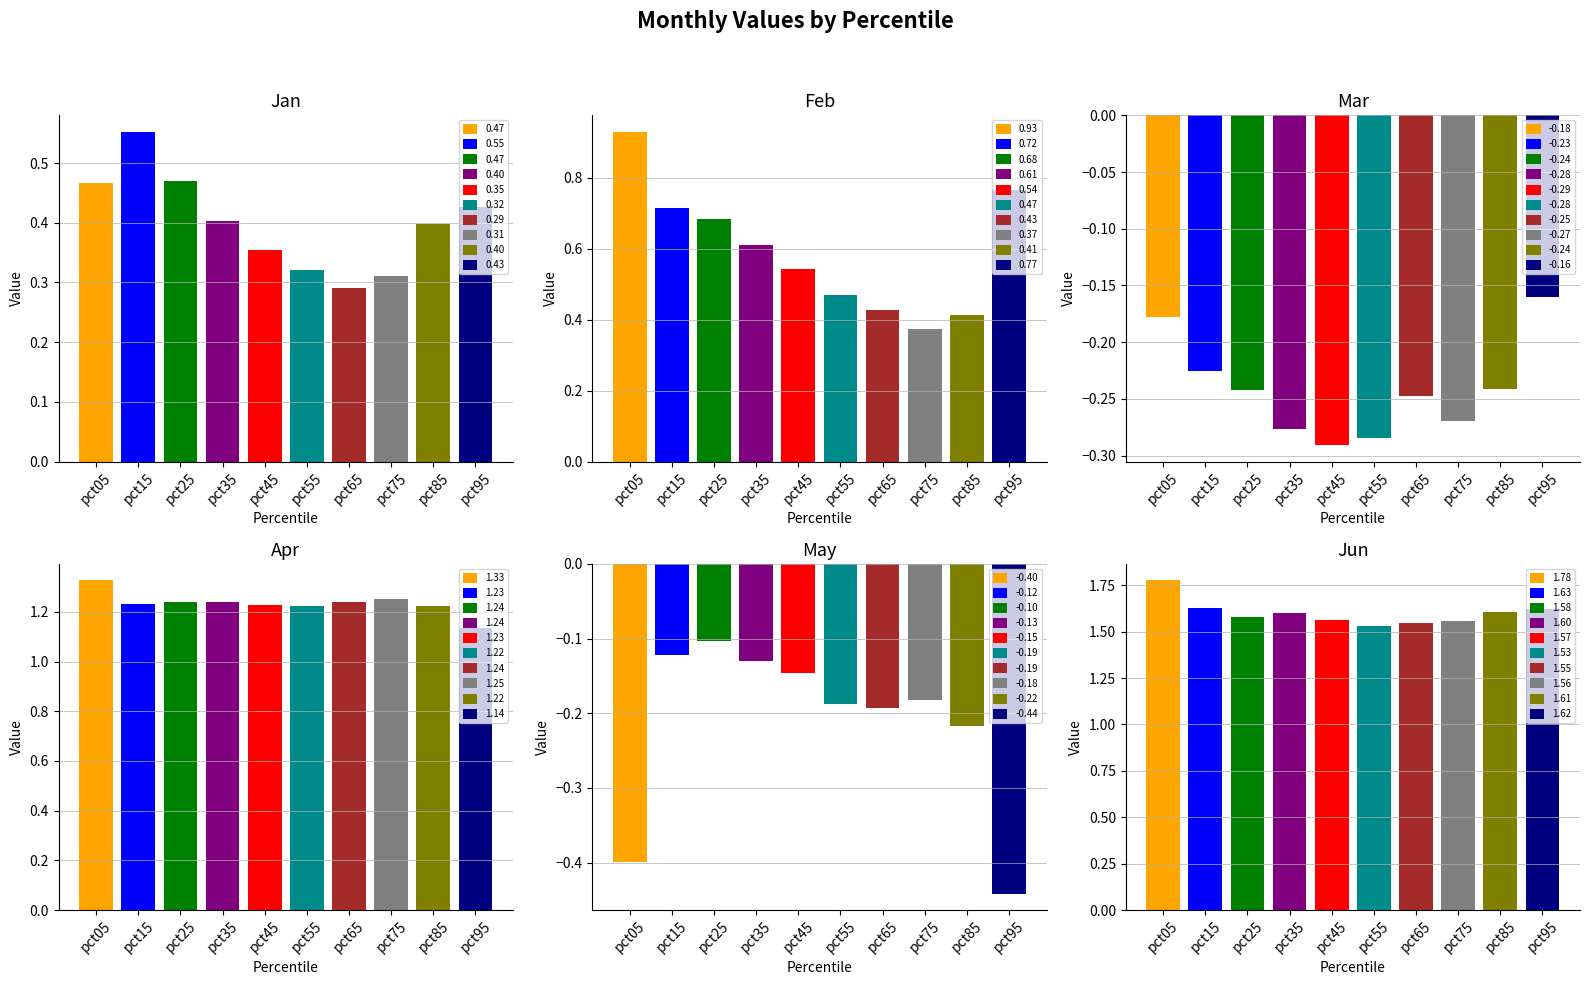

What is the total value across all series at pct35?

3.4